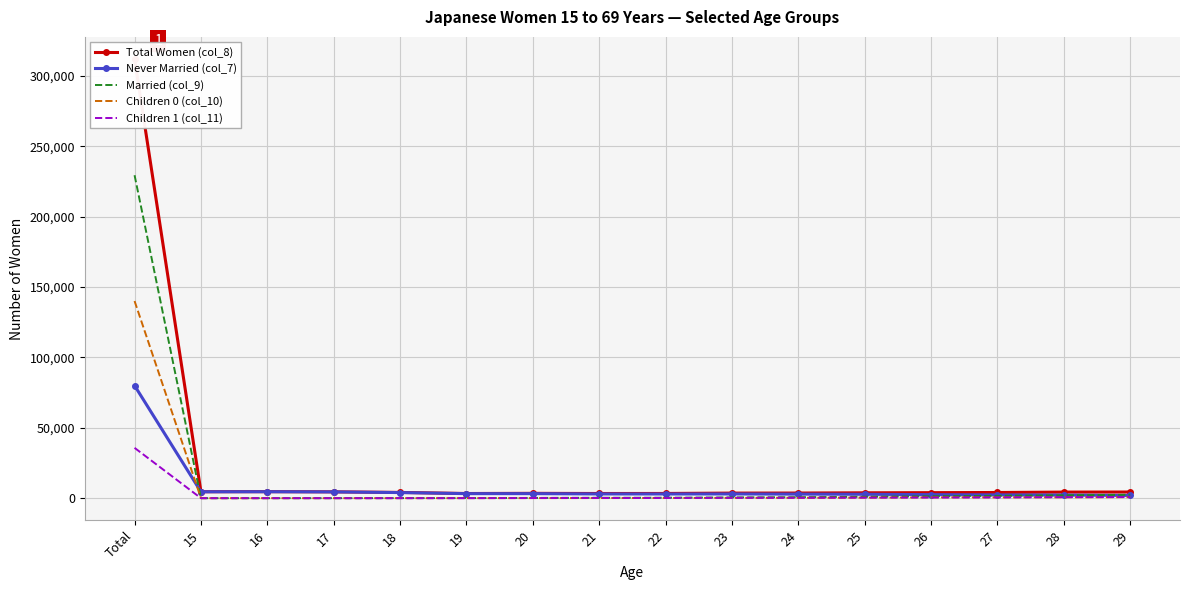

What is the approximate value of Children 0 (col_10) at 21?

88